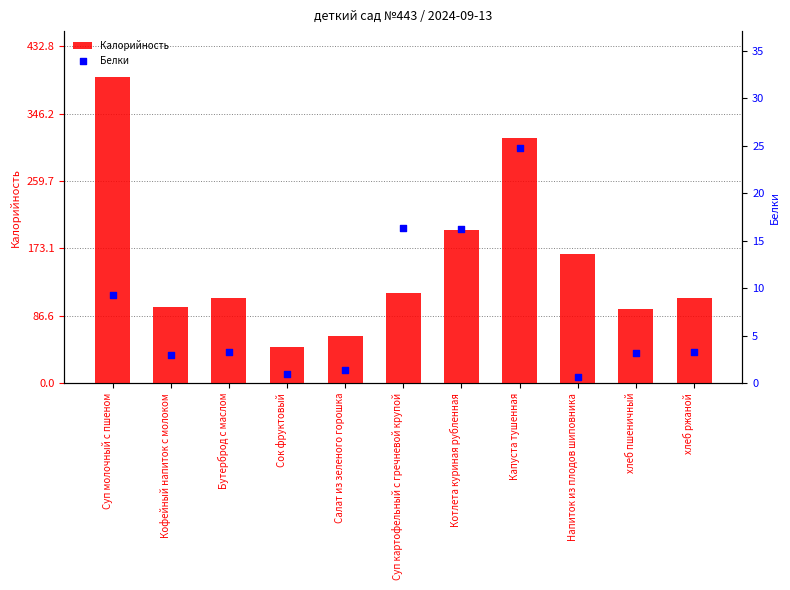

At how many categories does at least one series exceed 11?

11